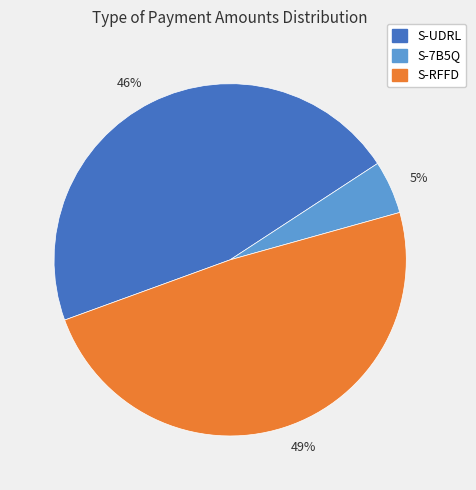

Count the number of slices in the pie.

3